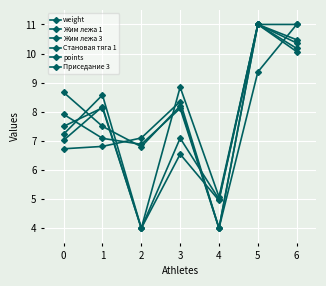

Does the chart display data point markers on the line(s)?

Yes